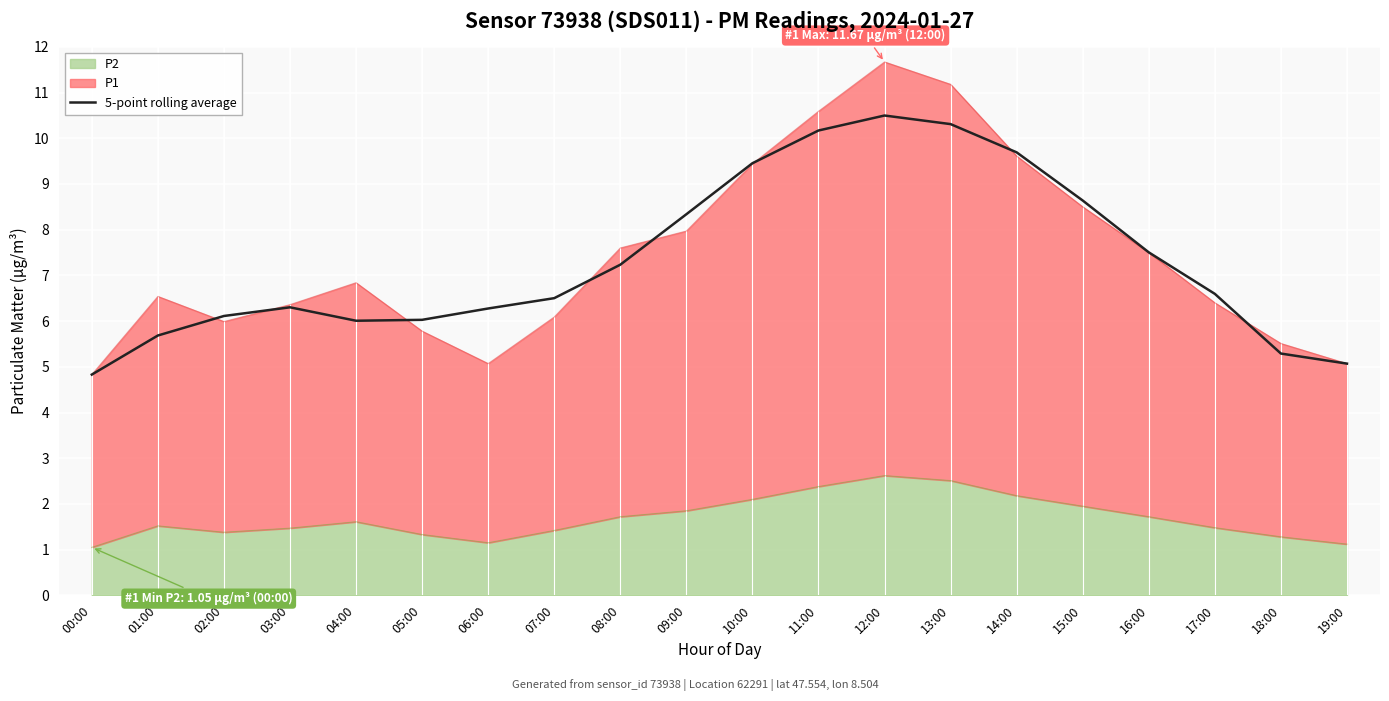

What is the label of the 1st point from the right?

19:00